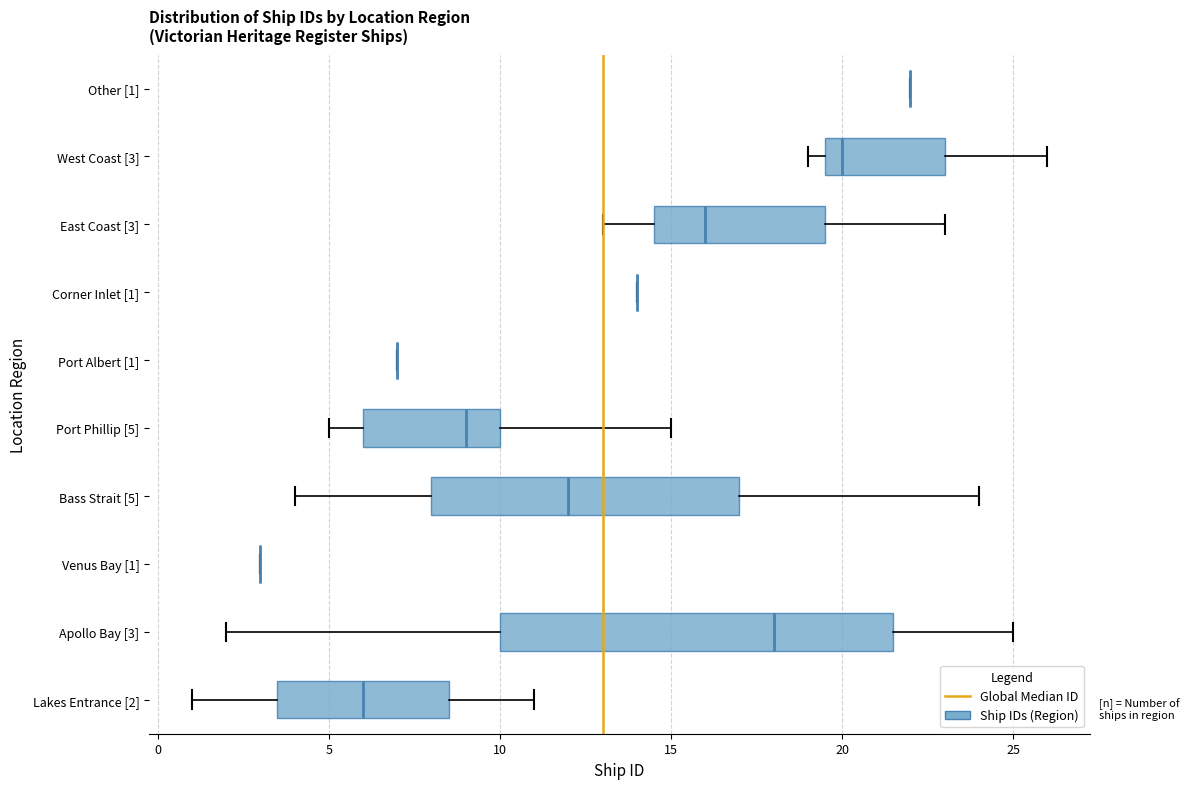

Reading bottom to top, transcribe this box plot: for each box, give where its median line is, the range the box spans, and where its two whiskers end, as read against the x-axis. The values are not printed on the chart, so give them approximately, as read against the axis.

Lakes Entrance [2]: median 6.0, box 3.5 to 8.5, whiskers 1.0 to 11.0
Apollo Bay [3]: median 18.0, box 10.0 to 21.5, whiskers 2.0 to 25.0
Venus Bay [1]: box collapsed to a line at 3.0, whiskers 3.0 to 3.0
Bass Strait [5]: median 12.0, box 8.0 to 17.0, whiskers 4.0 to 24.0
Port Phillip [5]: median 9.0, box 6.0 to 10.0, whiskers 5.0 to 15.0
Port Albert [1]: box collapsed to a line at 7.0, whiskers 7.0 to 7.0
Corner Inlet [1]: box collapsed to a line at 14.0, whiskers 14.0 to 14.0
East Coast [3]: median 16.0, box 14.5 to 19.5, whiskers 13.0 to 23.0
West Coast [3]: median 20.0, box 19.5 to 23.0, whiskers 19.0 to 26.0
Other [1]: box collapsed to a line at 22.0, whiskers 22.0 to 22.0